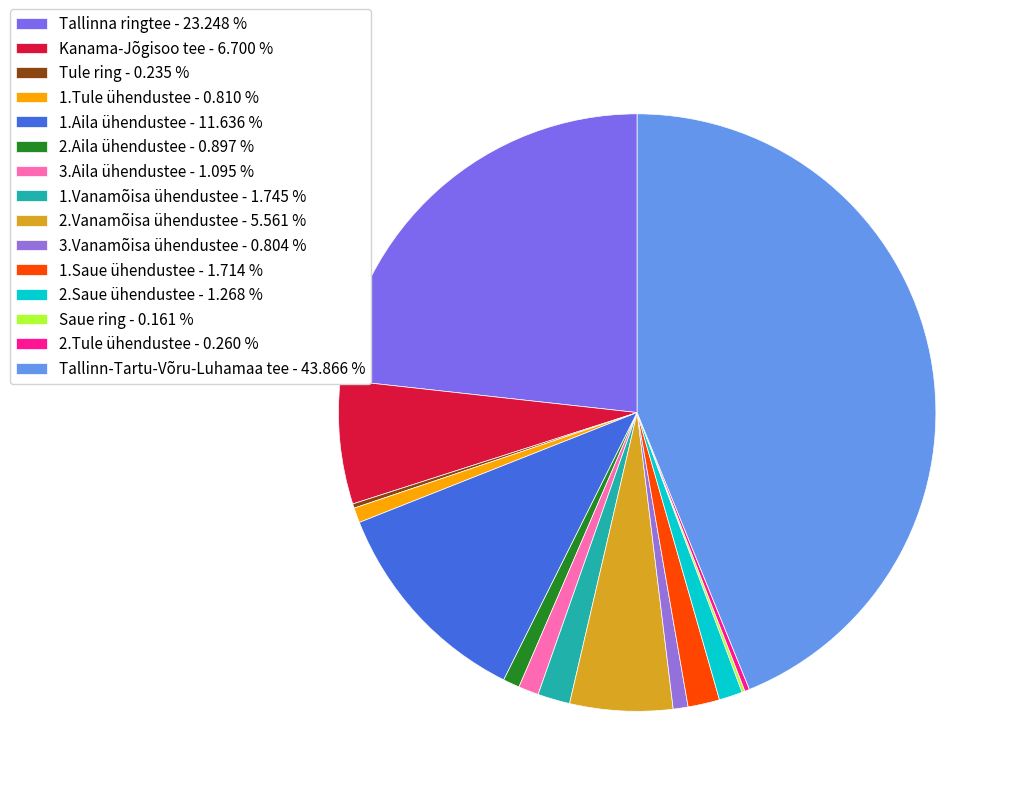

Does 2.Saue ühendustee account for over 50% of the chart?

No